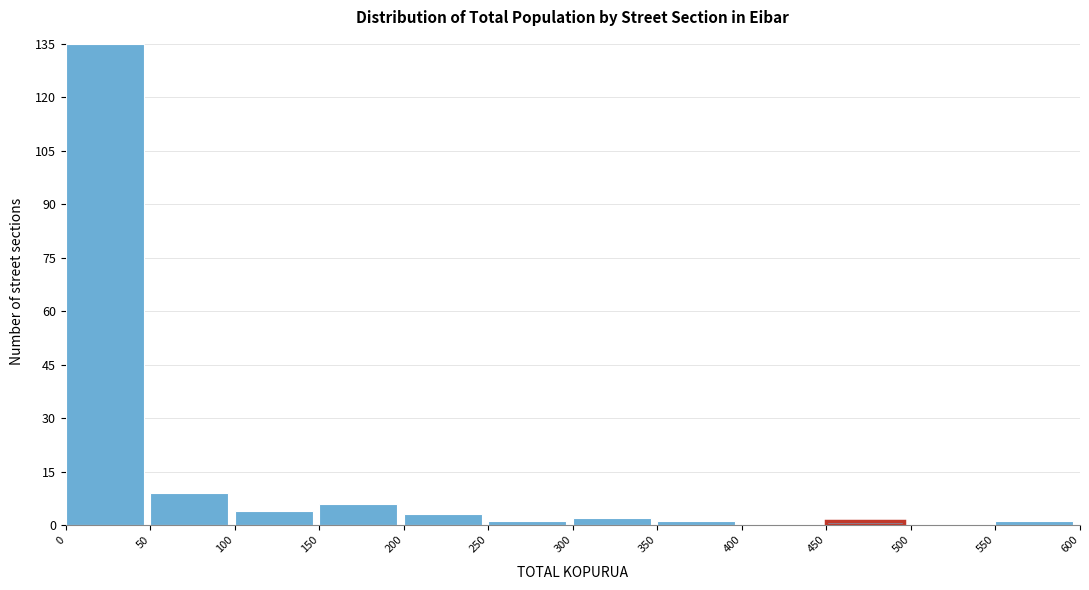

Reading left to right, list every bar in this chart as the range it spans on the x-axis followed by its height. The values are not printed on the chart, so give them approximately, as read against the axis.

0 to 50: 136
50 to 100: 10
100 to 150: 4
150 to 200: 6
200 to 250: 4
250 to 300: under 2
300 to 350: 2
350 to 400: under 2
400 to 450: 0
450 to 500: under 2
500 to 550: 0
550 to 600: under 2